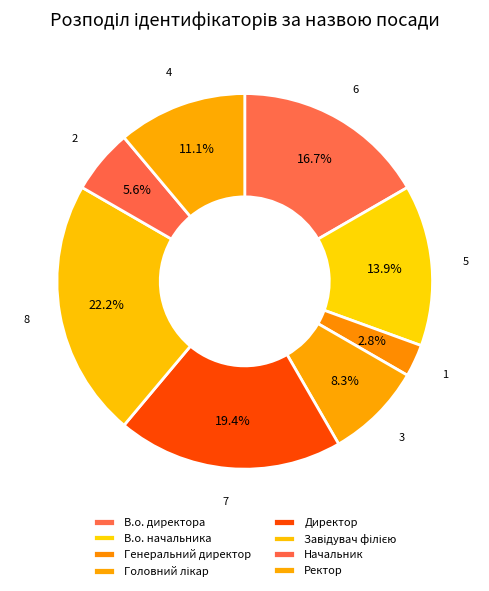

Combined, do Завідувач філією and Ректор account for over 50%?

No